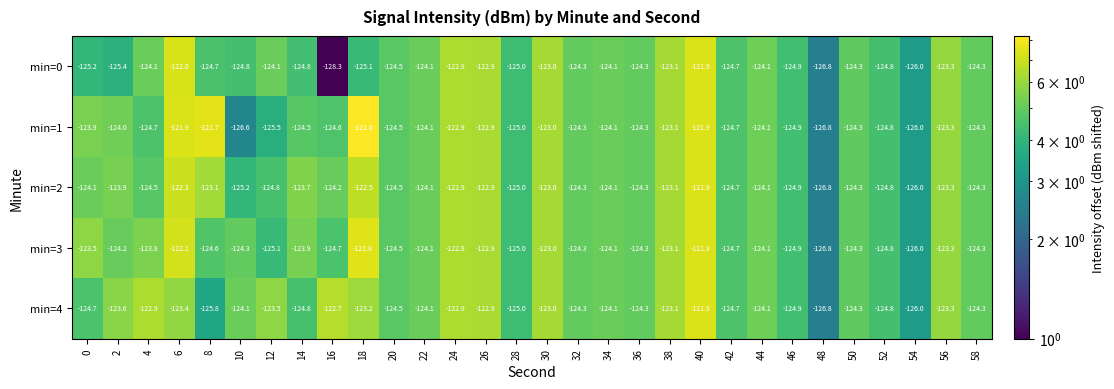

What is the sum of the min=1 values at 8 and 52?

-246.5